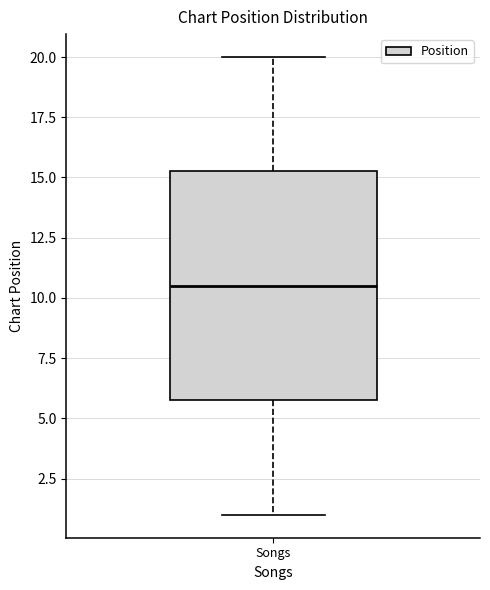

Transcribe this box plot: give where the median line is, the range the box spans, and where the two whiskers end, as read against the y-axis. The values are not printed on the chart, so give them approximately, as read against the axis.

median 10.5, box 6.0 to 15.5, whiskers 1.0 to 20.0